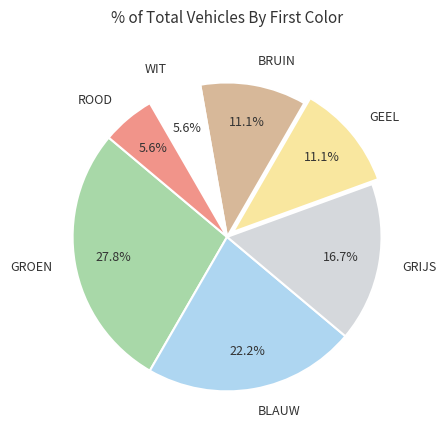

How many slices are in this pie chart?

7